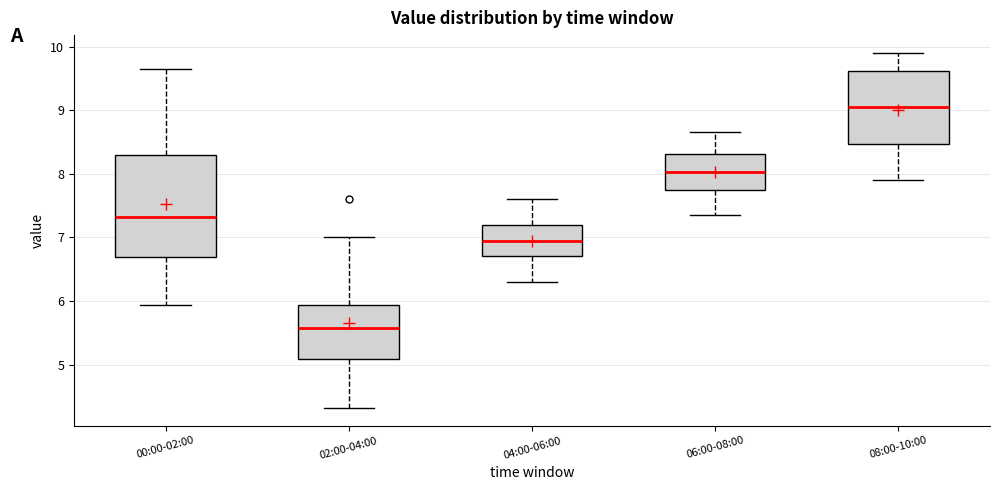

Where does the lower whisker of the box for 02:00-04:00 end on the y-axis? The values are not printed on the chart, so give them approximately, as read against the axis.

4.3